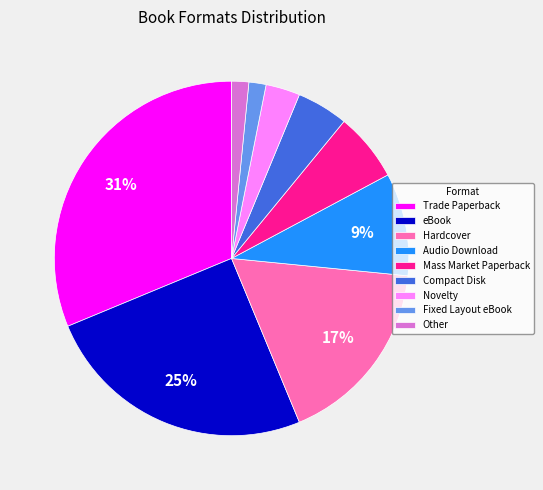

Which category has the biggest portion of the pie?

Trade Paperback